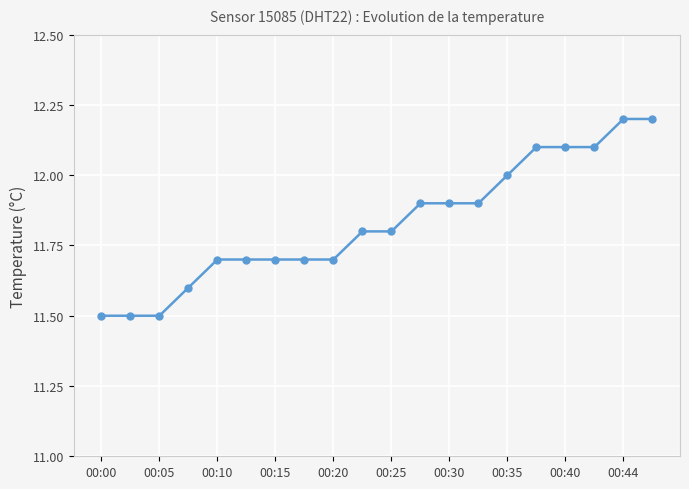

What is the minimum value shown in the chart?

11.5